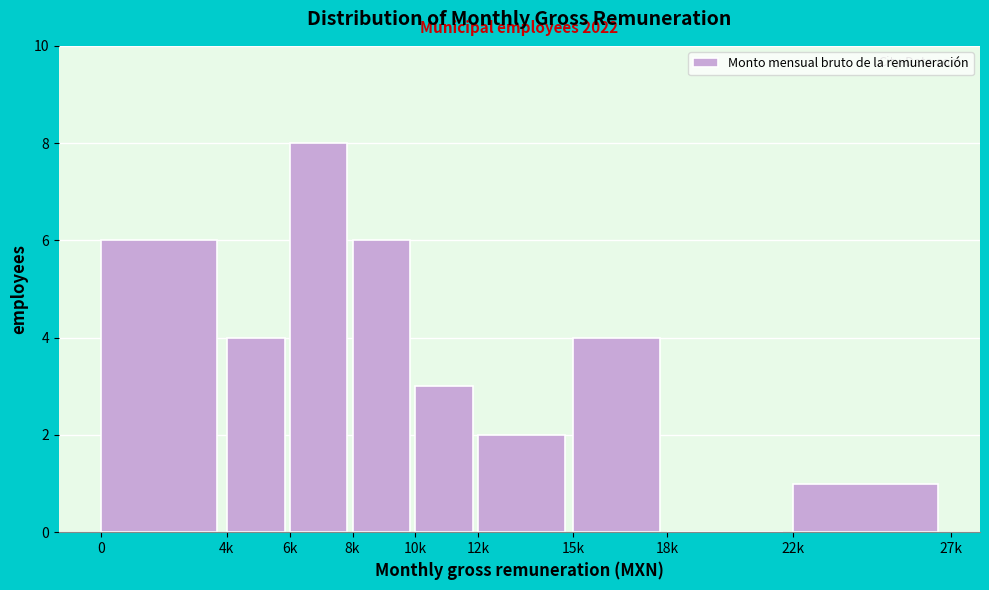

Reading left to right, transcribe all the data shown in this chart.

0=6	4k=4	6k=8	8k=6	10k=3	12k=2	15k=4	18k=0	22k=1